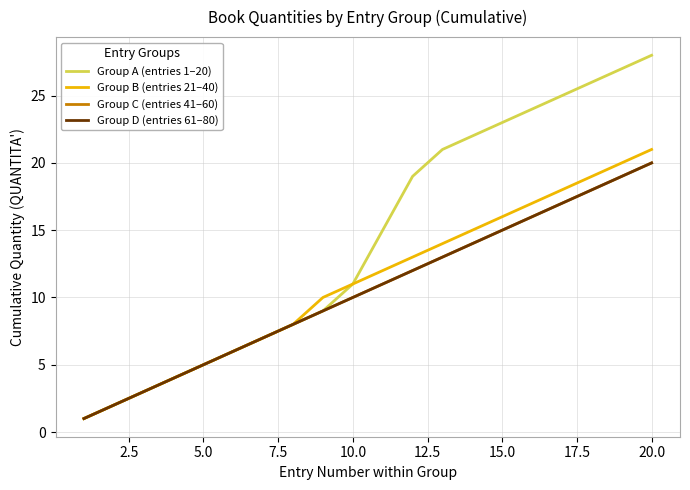

Is this an area chart (filled region under the line)?

No